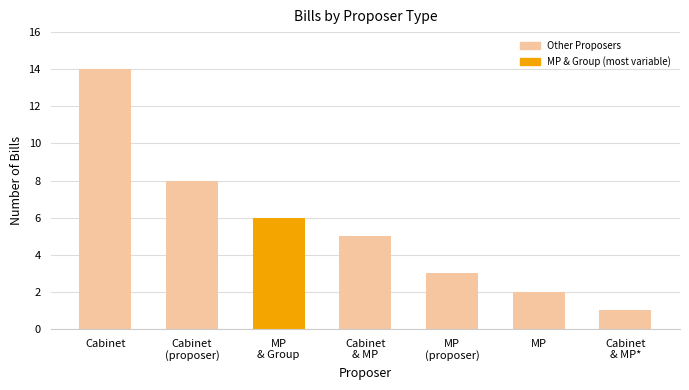

The chart shows a value of 5 at Cabinet
& MP. True or false?

True